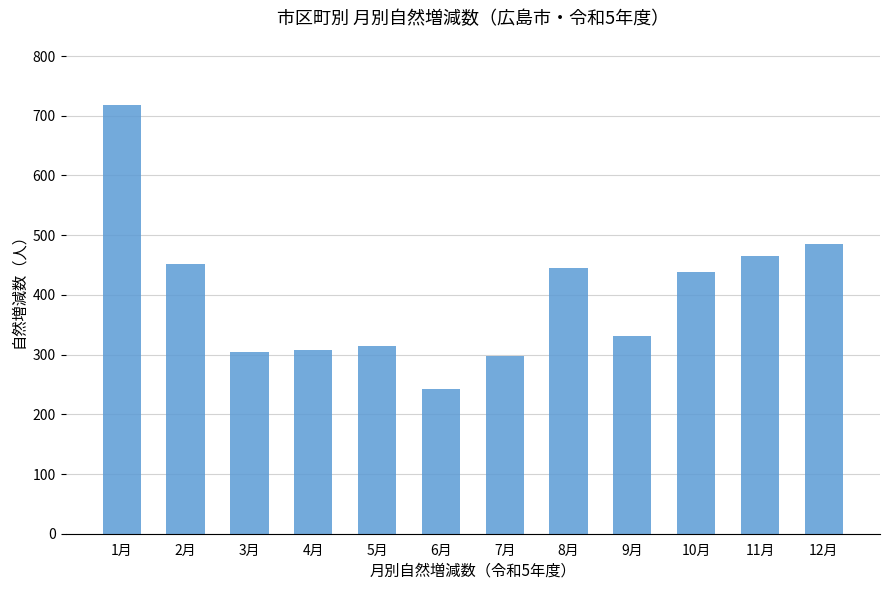

Where does the data first go above 438?

1月